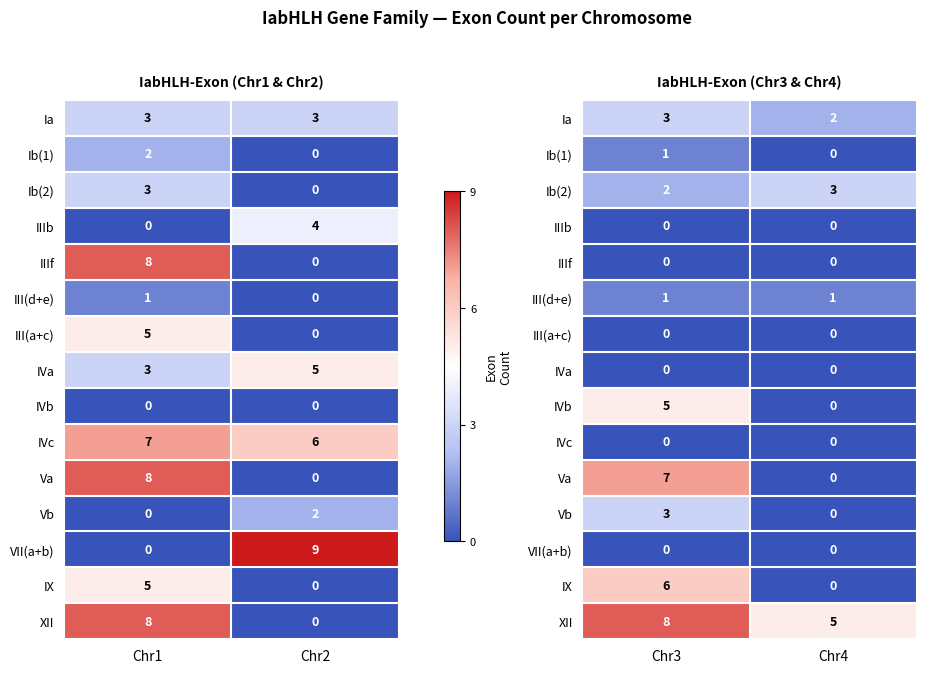

How many series are shown in this chart?

15